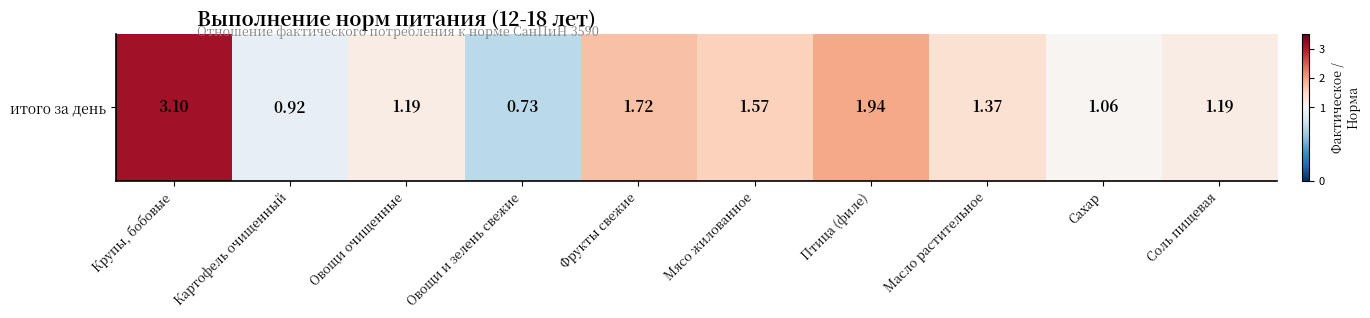

Reading left to right, what are all the values shown in this chart?

3.1	0.9	1.2	0.7	1.7	1.6	1.9	1.4	1.1	1.2